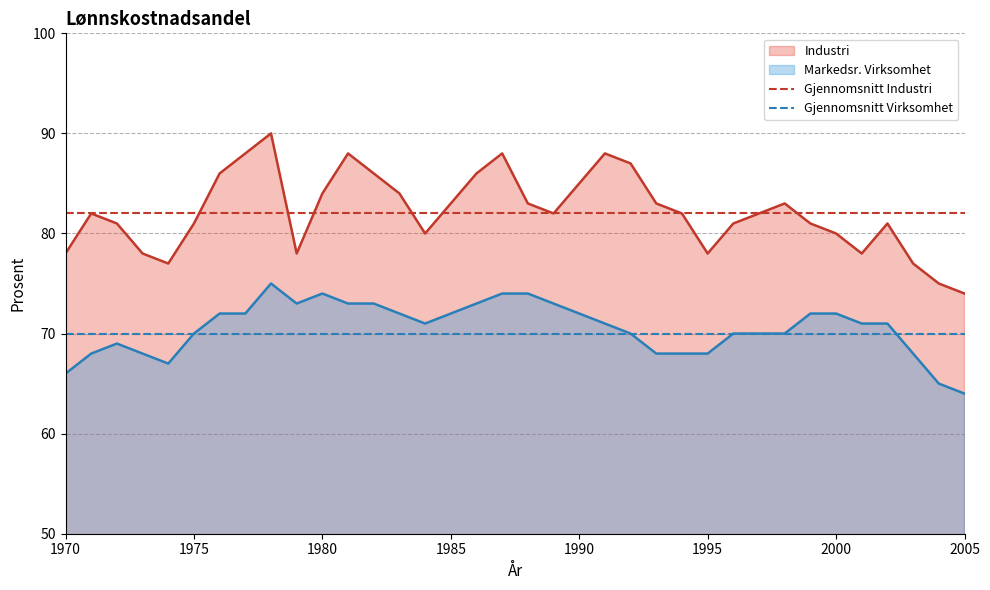

At which label does Gjennomsnitt Industri reach its minimum?

1970